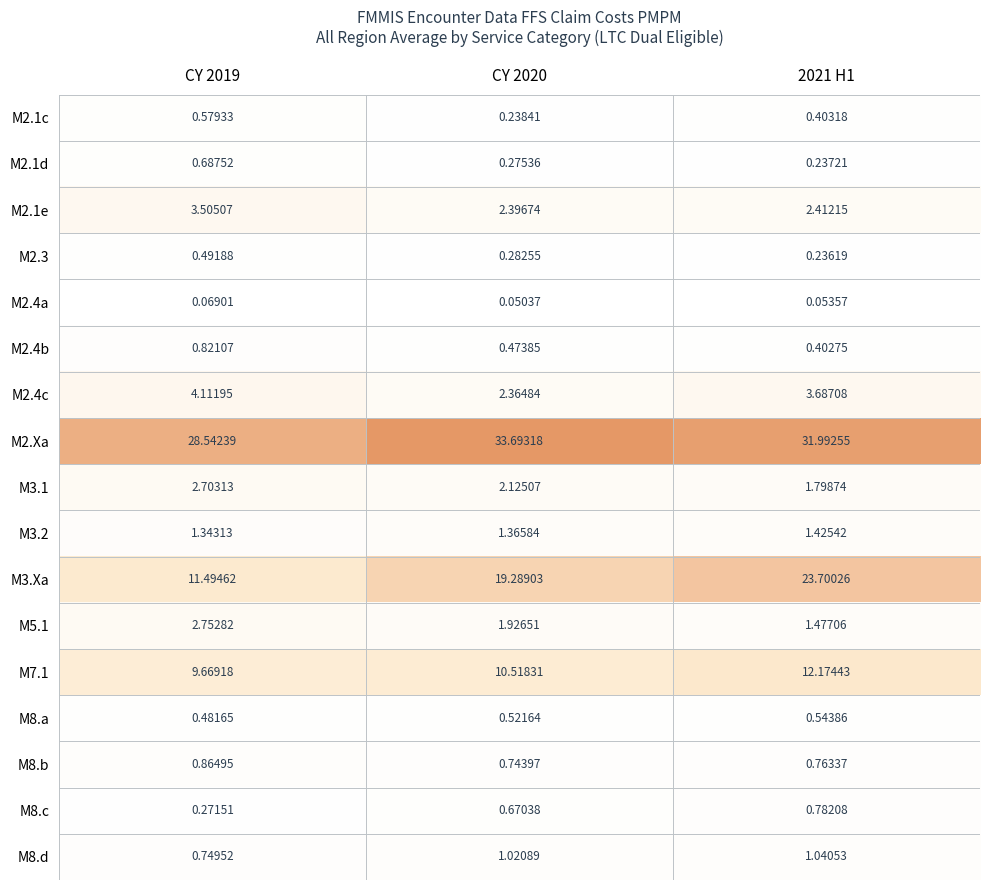

At which category is the sum across all series the highest?

2021 H1